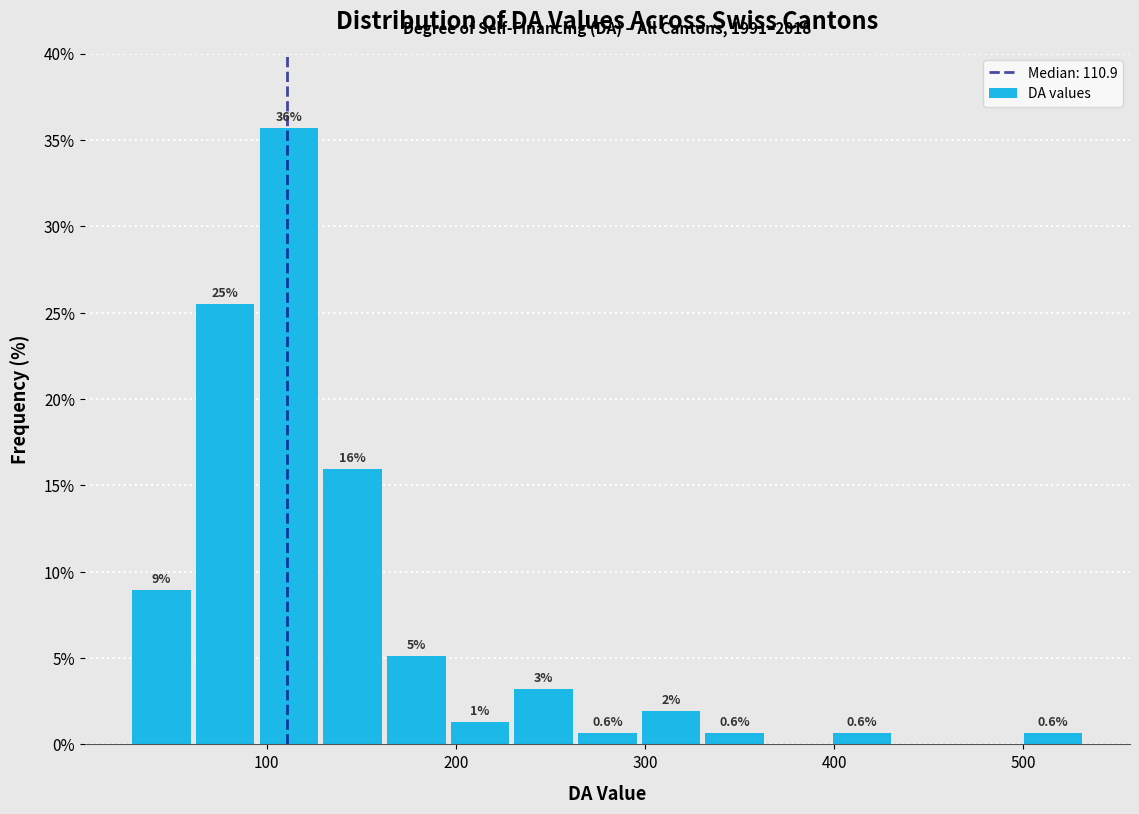

Read against the x-axis, roughly where is the centre of the tallest bar?

110